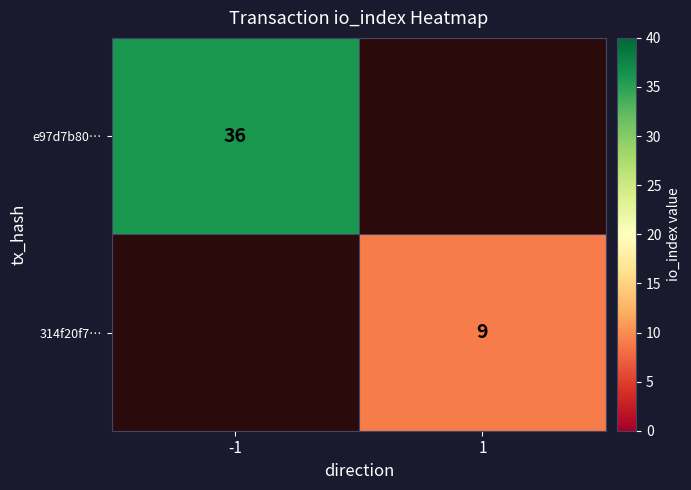

At how many categories does at least one series exceed 10?

1